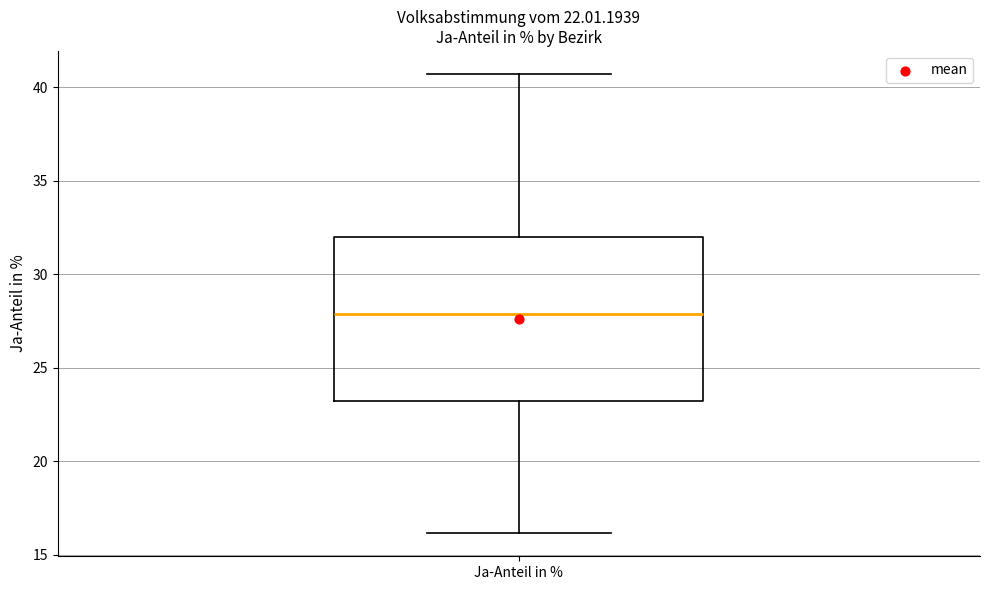

Where does the upper whisker of the box for Ja-Anteil in % end on the y-axis? The values are not printed on the chart, so give them approximately, as read against the axis.

40.5